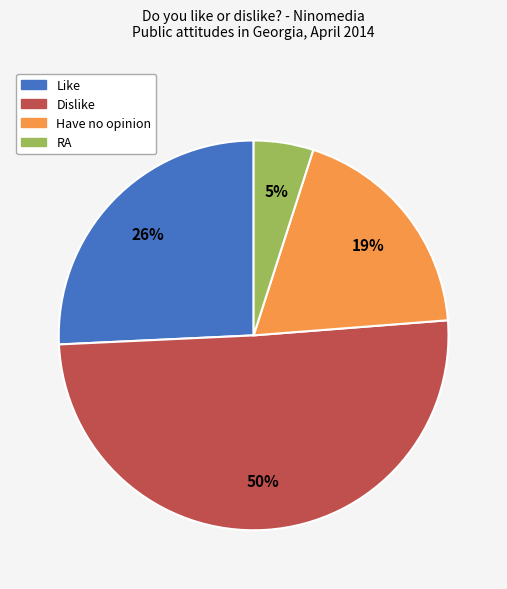

To the nearest percent, what is the difference between the Like and Have no opinion slice percentages?

7%